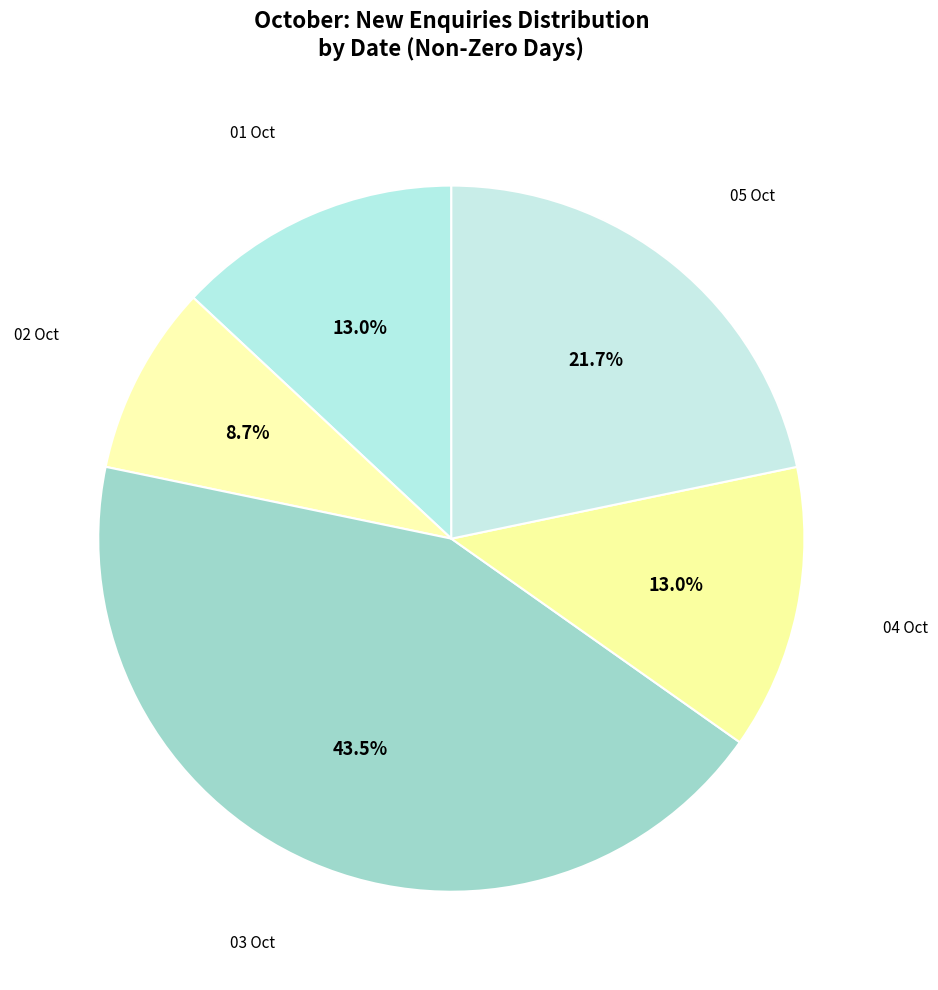

How many slices are in this pie chart?

5